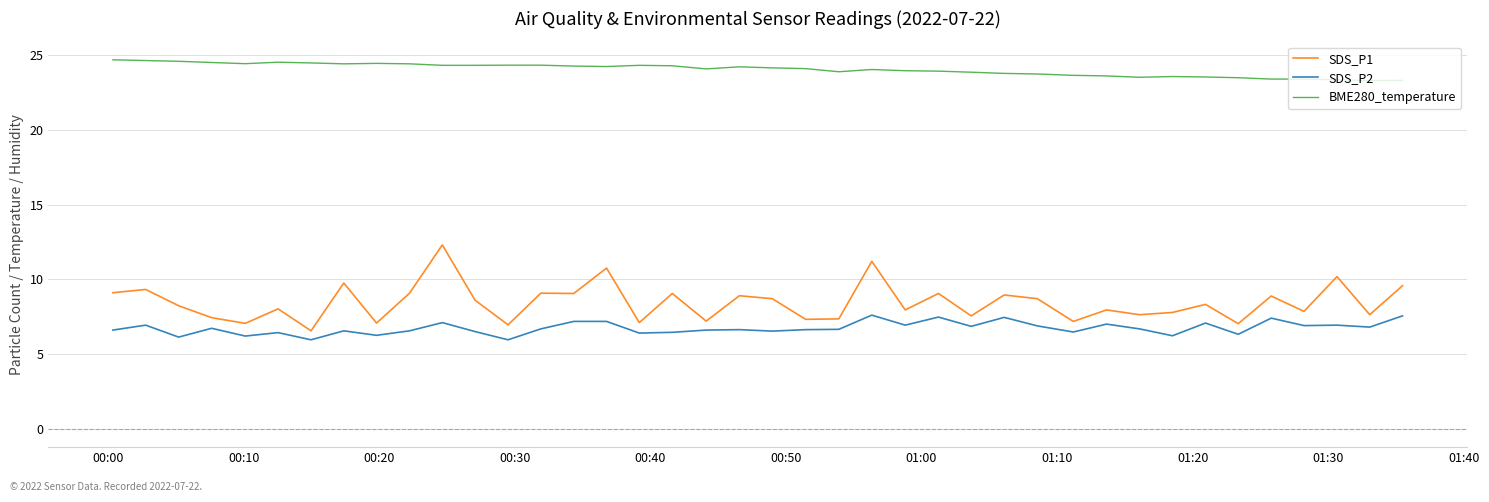

True or false: SDS_P2 and BME280_temperature cross at least once.

False